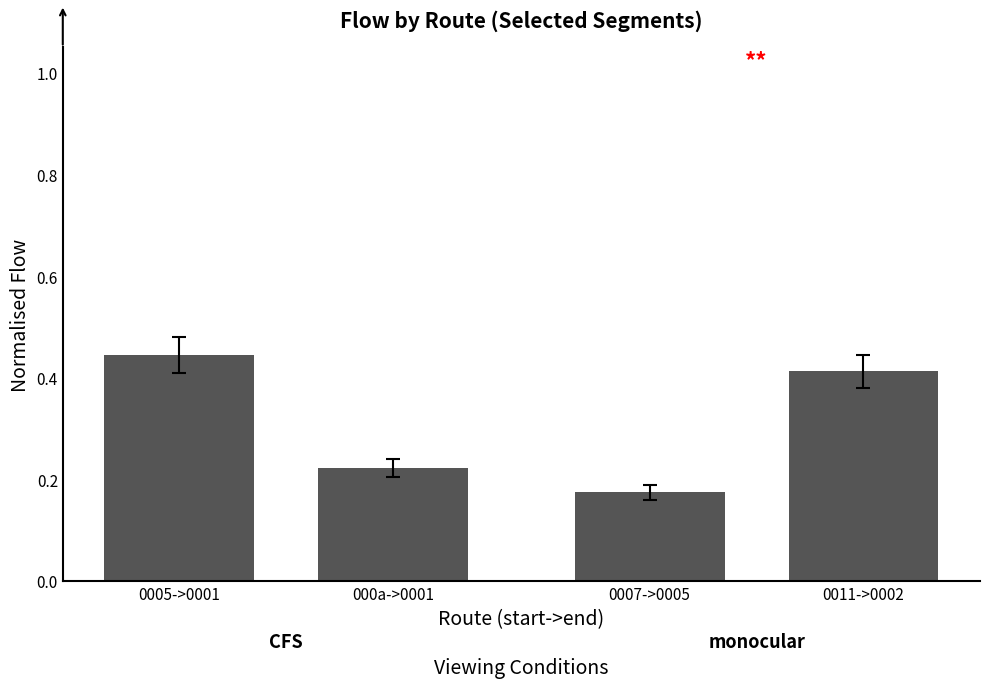

What is the difference between the maximum and minimum values in the CFS series?

0.2